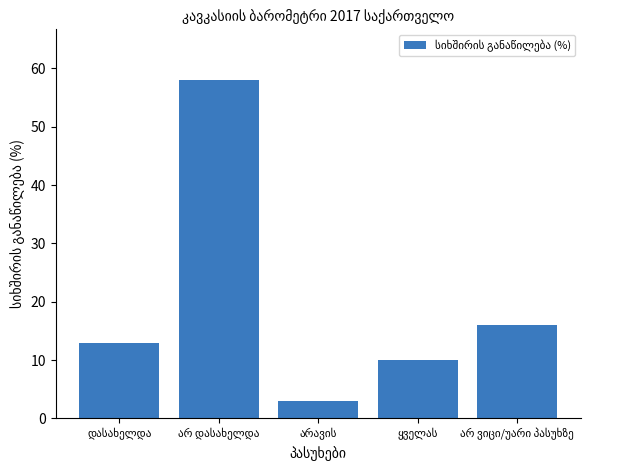

What is the maximum value shown in the chart?

58